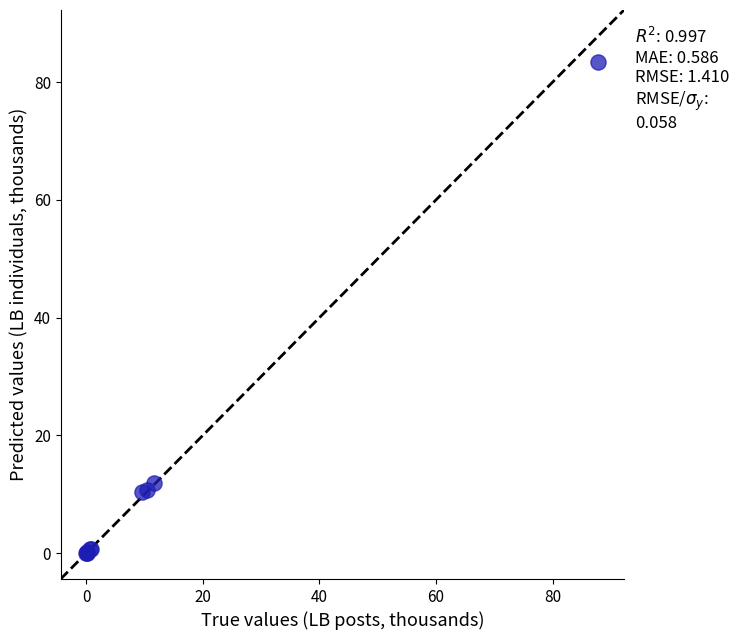

What Y value in the scatter plot is closest to 41?

12.0